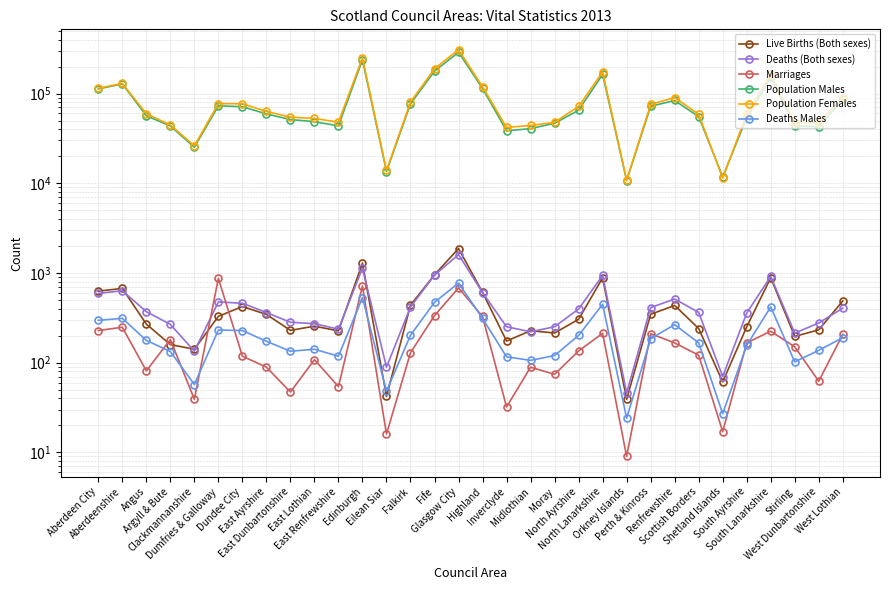

True or false: Marriages and Population Females intersect in this chart.

False